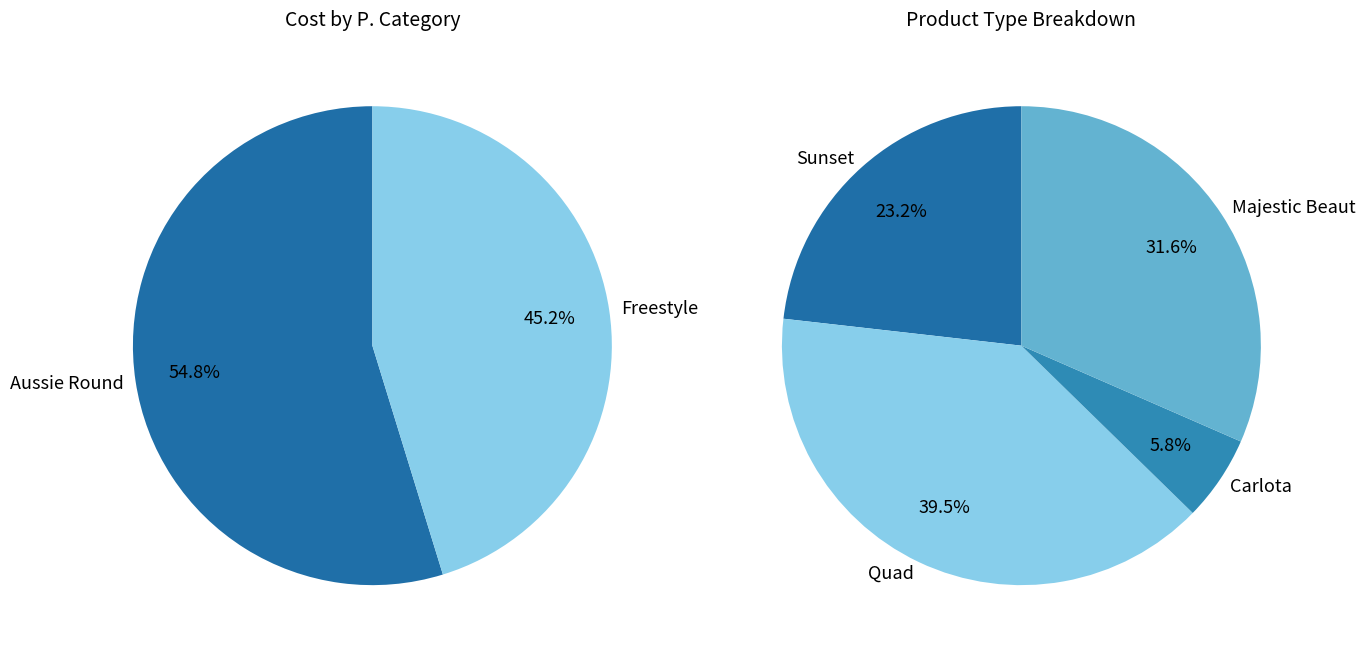

Is the sum of Freestyle and Aussie Round greater than half?

Yes